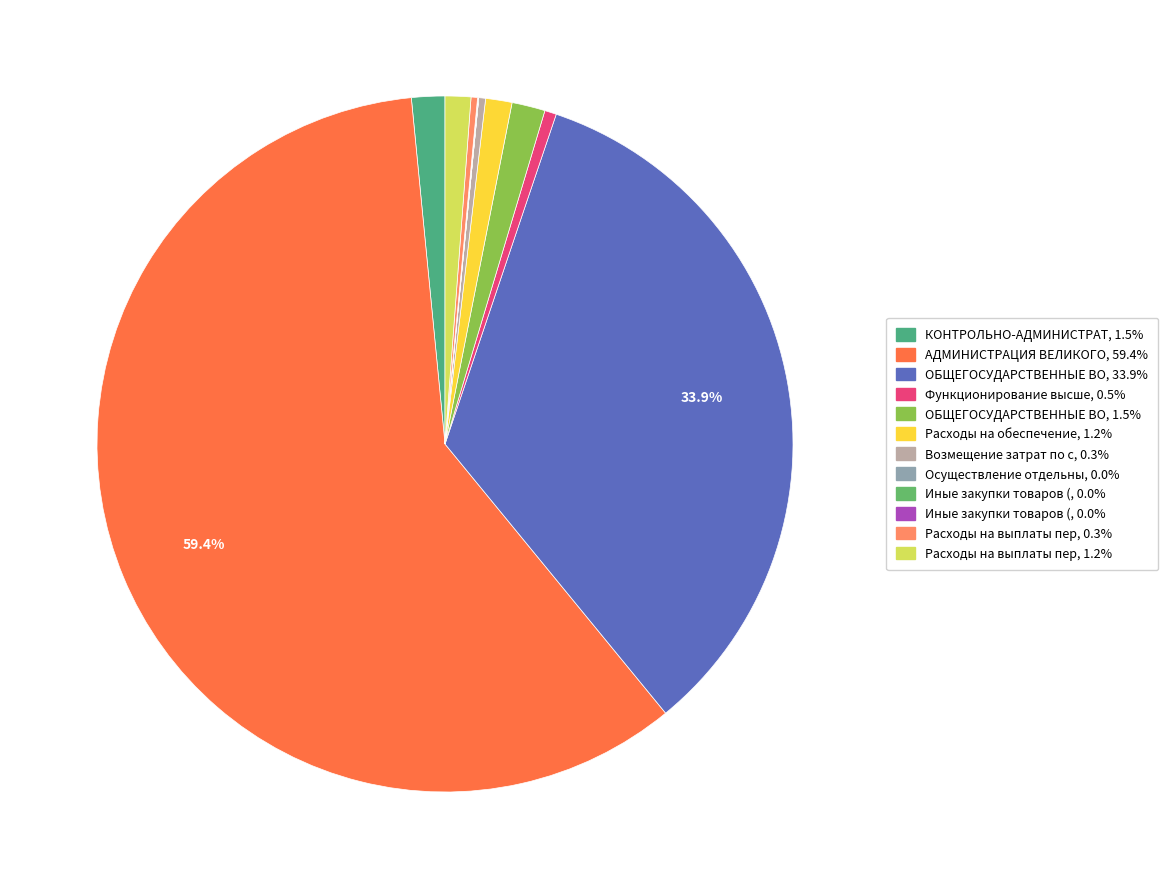

Is there any slice that represents more than half of the pie?

Yes